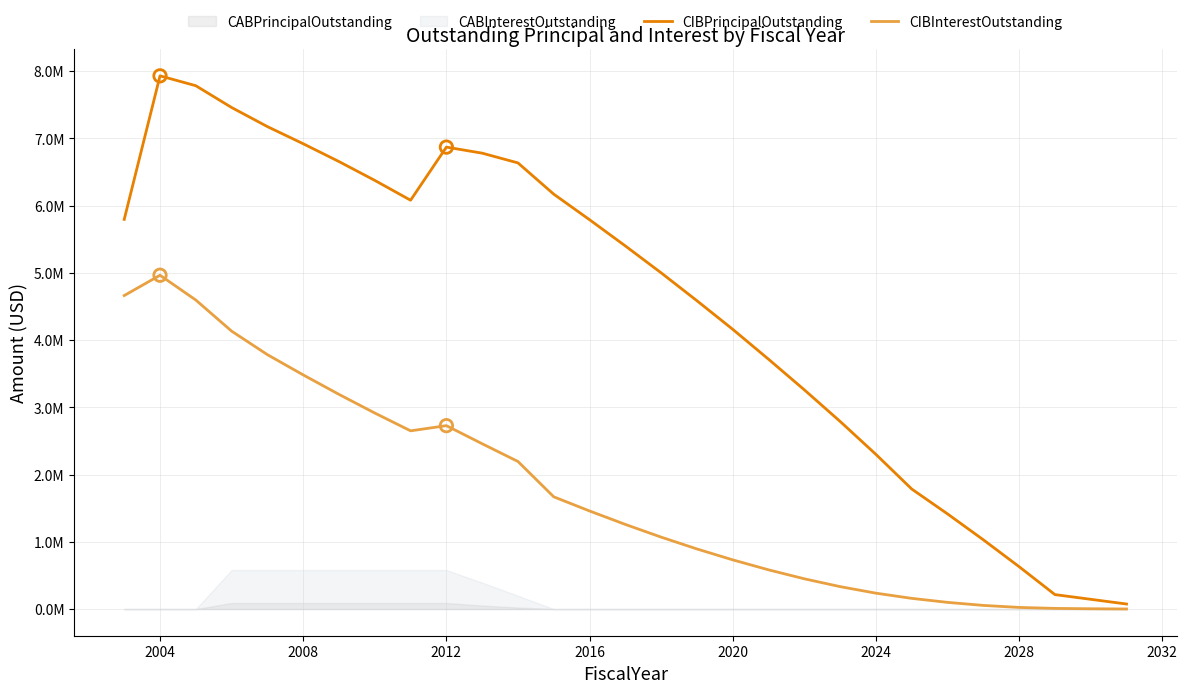

At which category is the sum across all series the highest?

2004